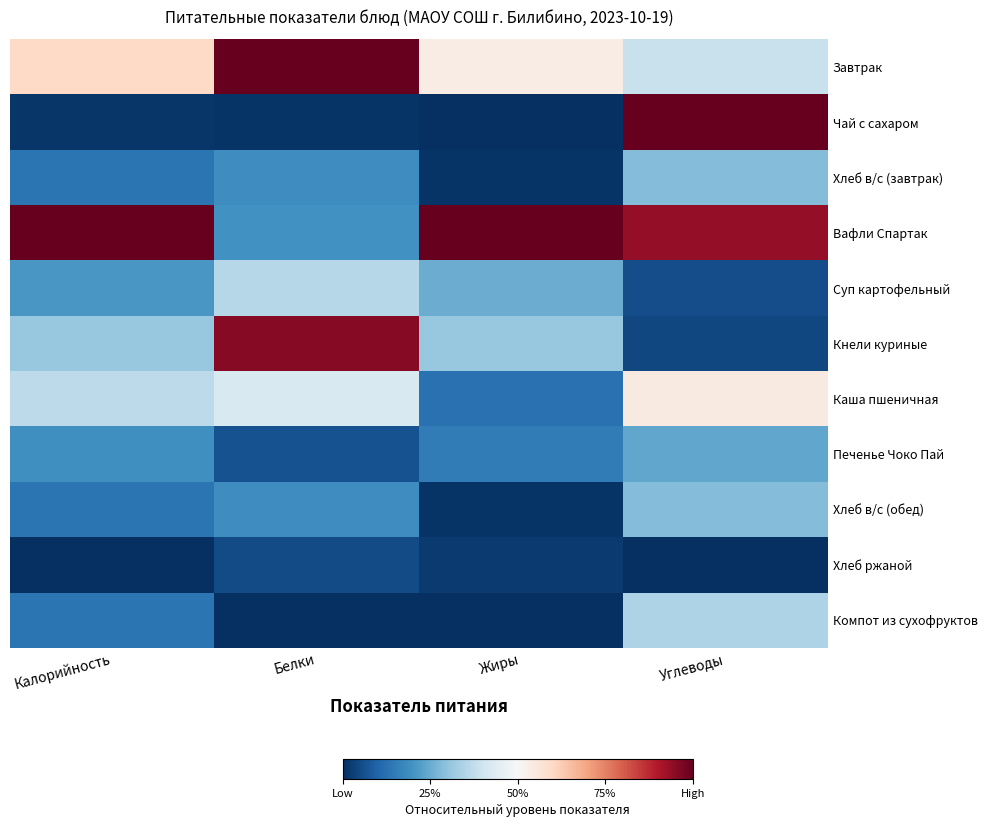

What is the total value across all series at Белки?

3.4